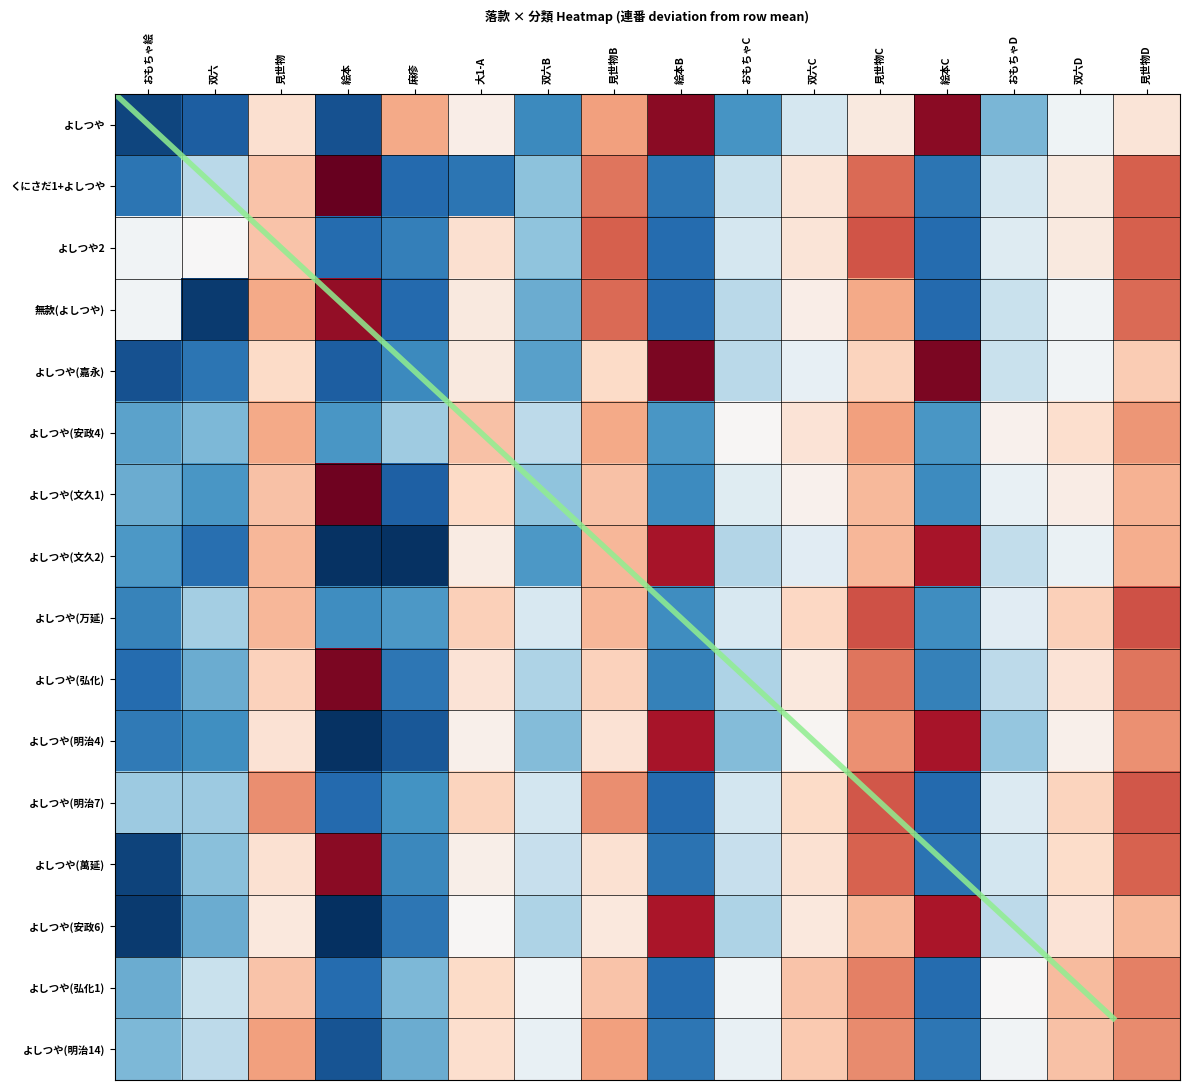

The よしつや(文久1) series shows -1.3 at おもちゃC. True or false?

False